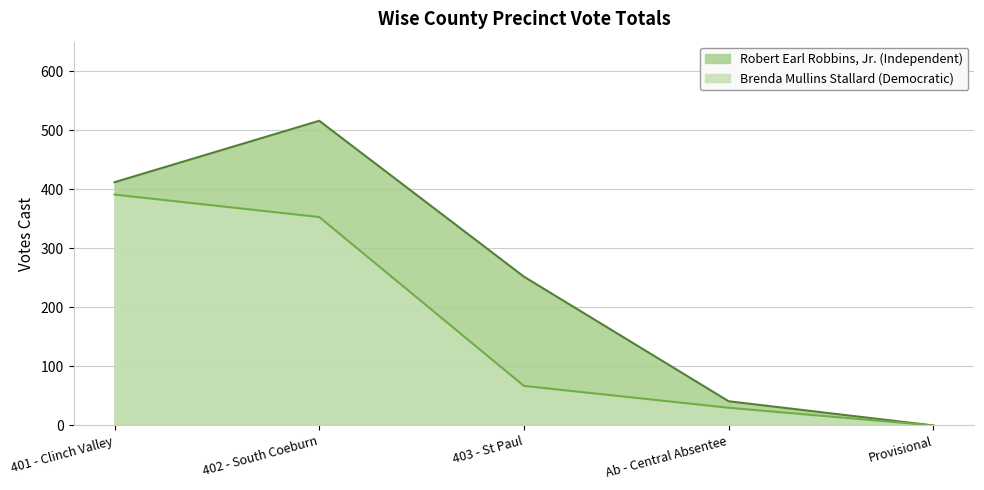

Reading left to right, what are all the values shown in this chart?

Robert Earl Robbins, Jr. (Independent): 401 - Clinch Valley=412	402 - South Coeburn=516	403 - St Paul=252	Ab - Central Absentee=41	Provisional=0
Brenda Mullins Stallard (Democratic): 401 - Clinch Valley=391	402 - South Coeburn=353	403 - St Paul=67	Ab - Central Absentee=30	Provisional=0